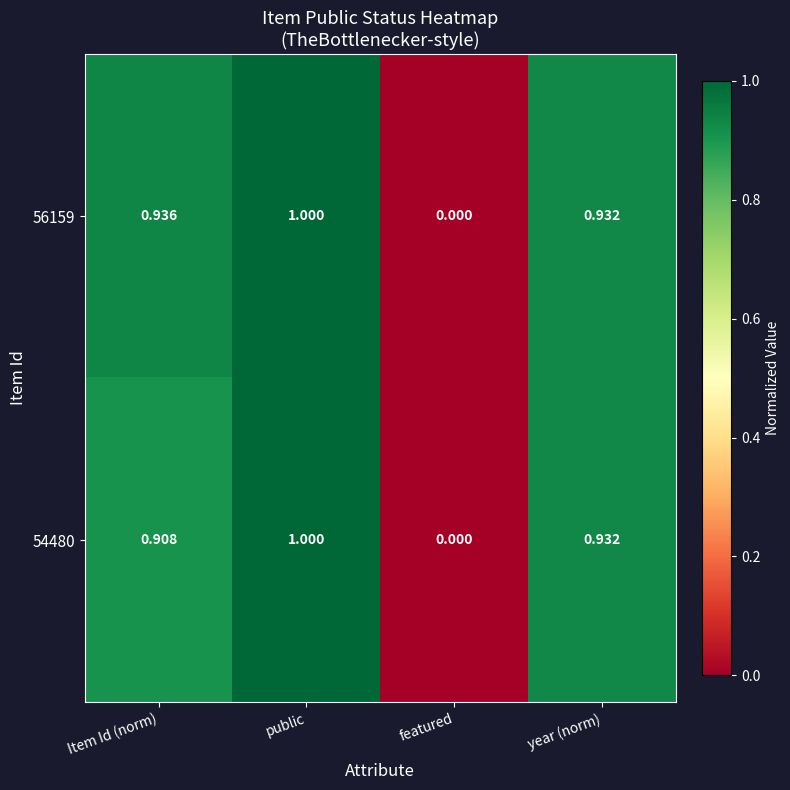

At which category is the sum across all series the highest?

public